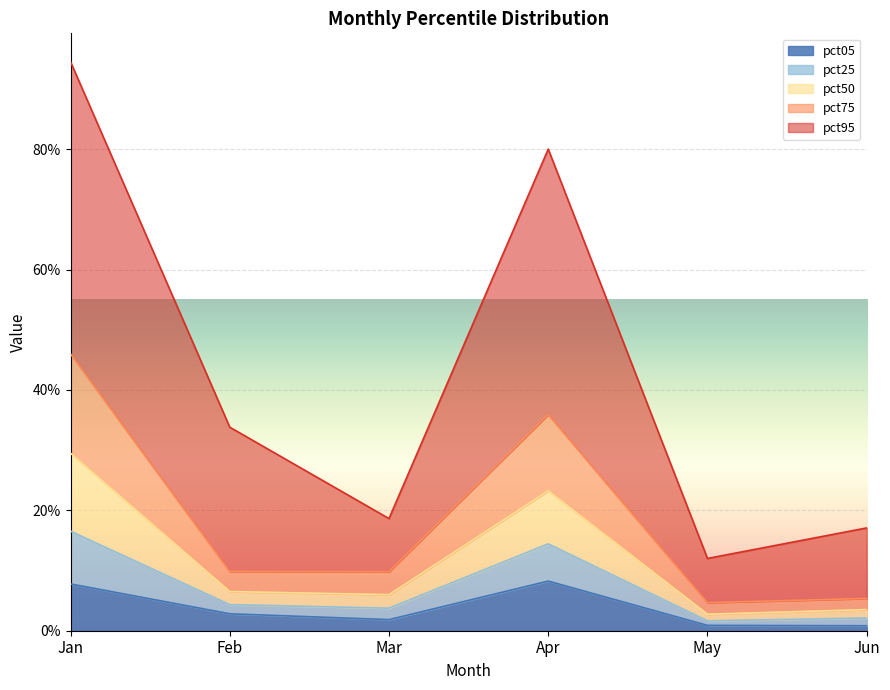

Which series has the widest spread of values?

pct95